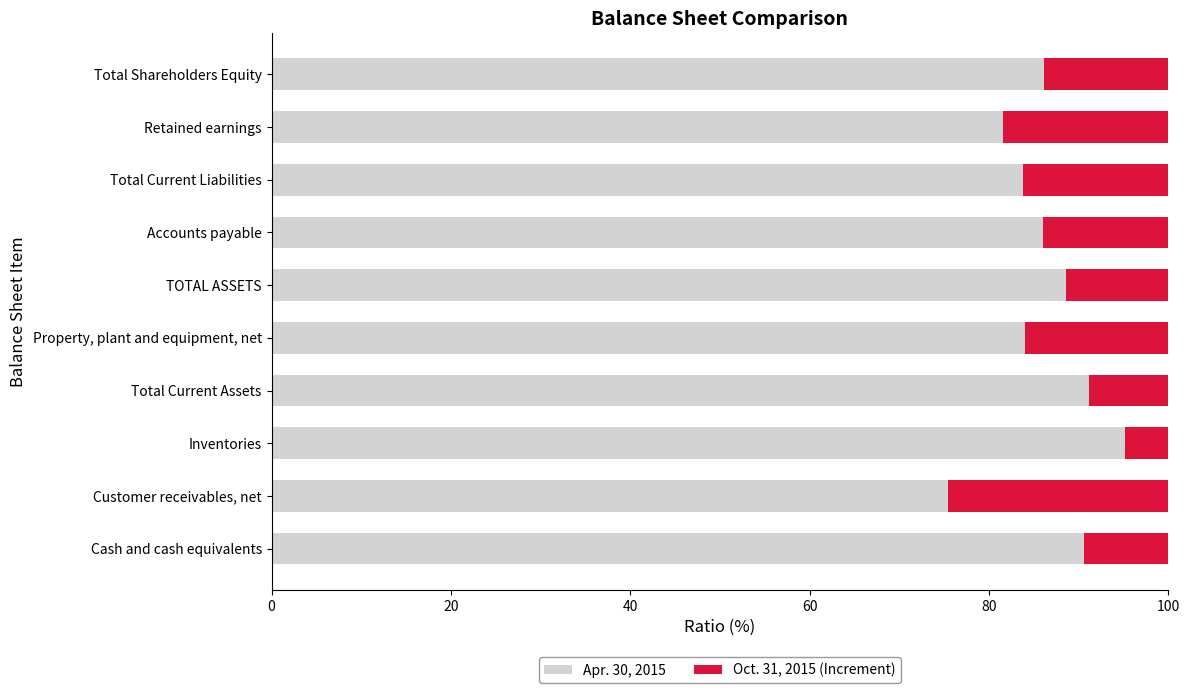

List the labels in order of Apr. 30, 2015 value, largest first.

Inventories, Total Current Assets, Cash and cash equivalents, TOTAL ASSETS, Total Shareholders Equity, Accounts payable, Property, plant and equipment, net, Total Current Liabilities, Retained earnings, Customer receivables, net